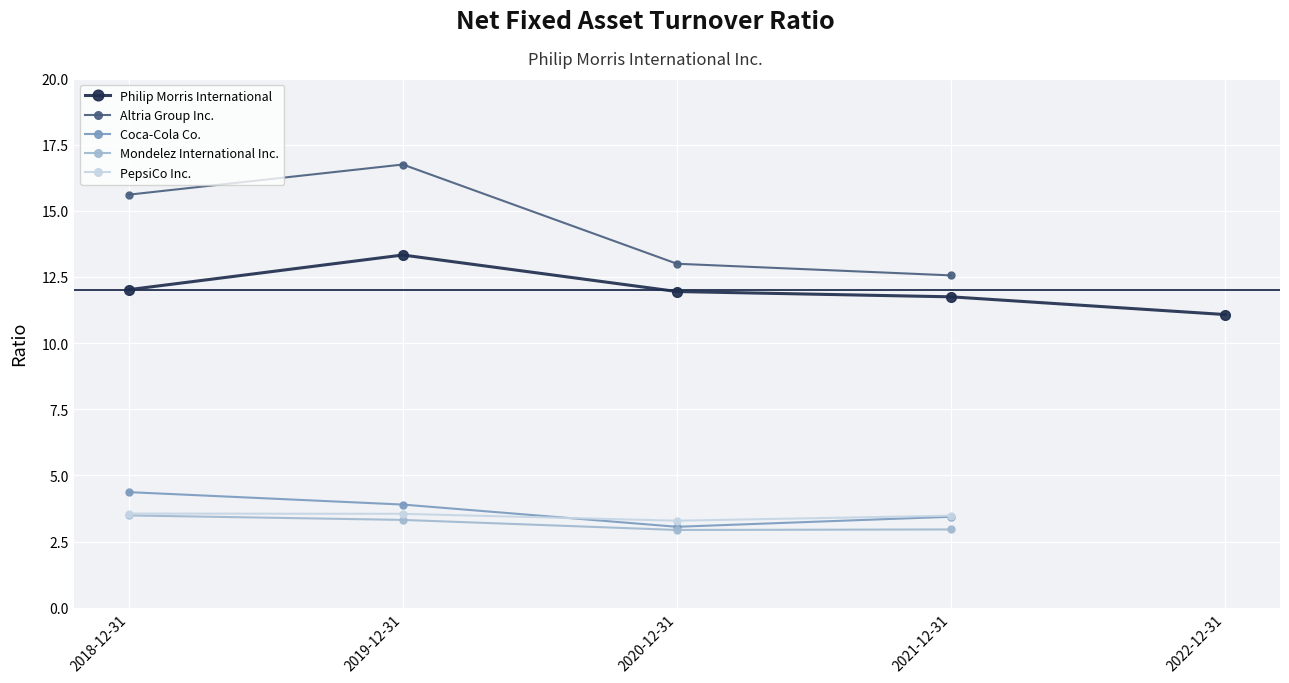

At which category does Coca-Cola Co. reach its first local valley?

2020-12-31